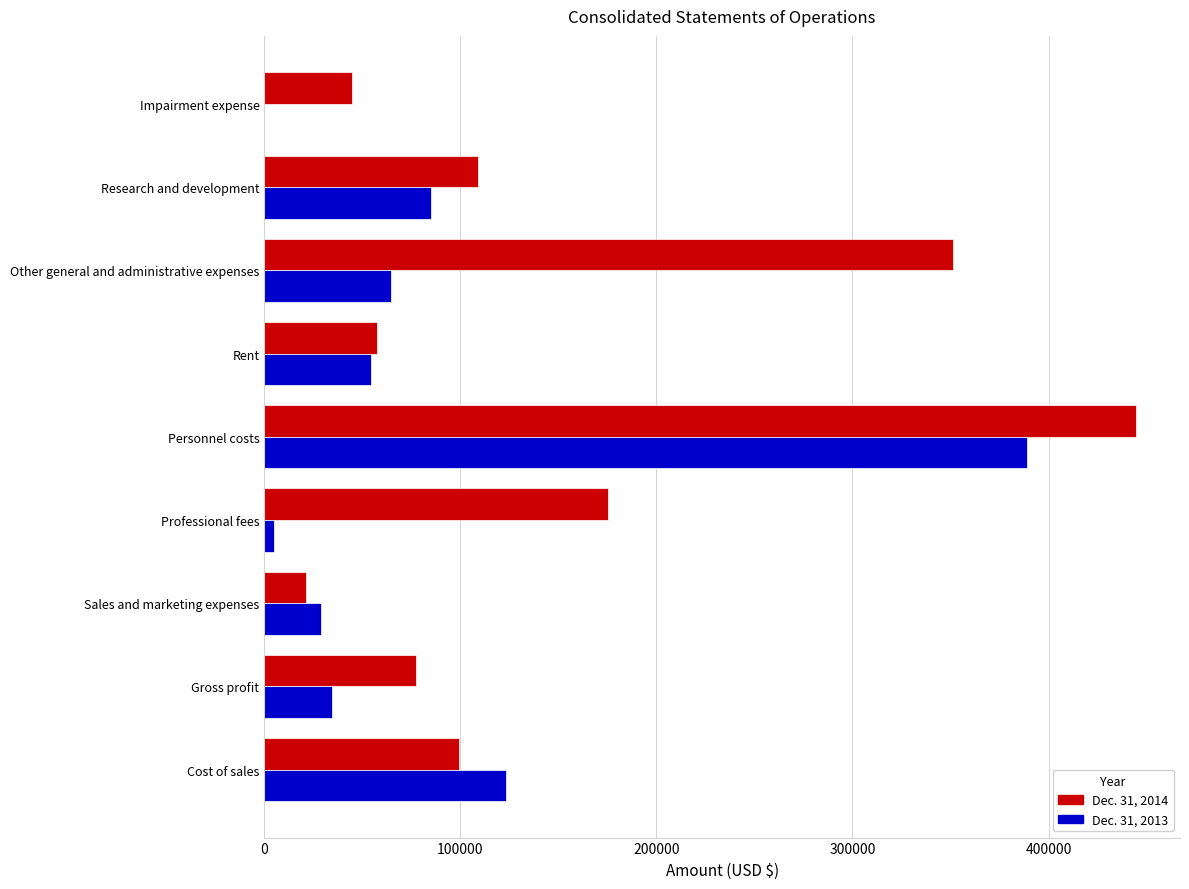

True or false: Dec. 31, 2014 has a value of 31367 at Rent.

False